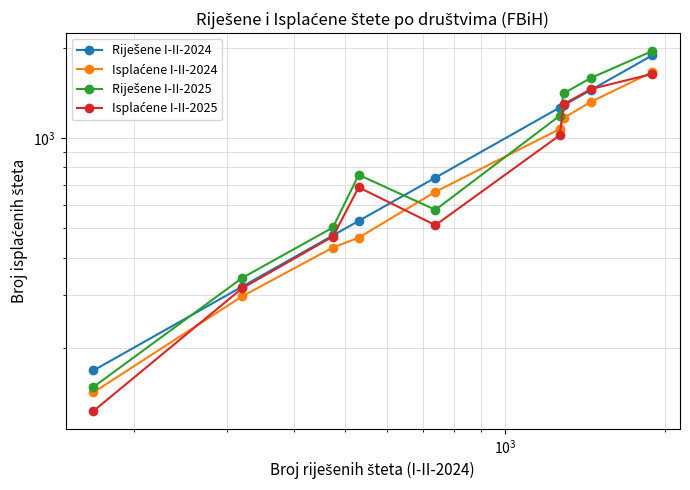

What is the maximum value for Riješene I-II-2024?

1889